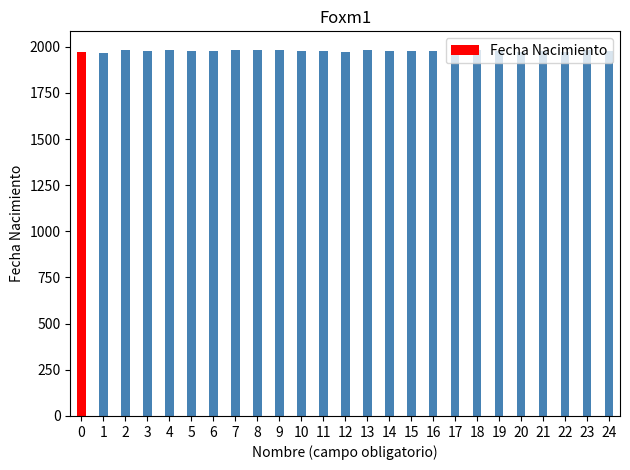

Approximately how many times larger is the value at 0 compared to 20?

1.0